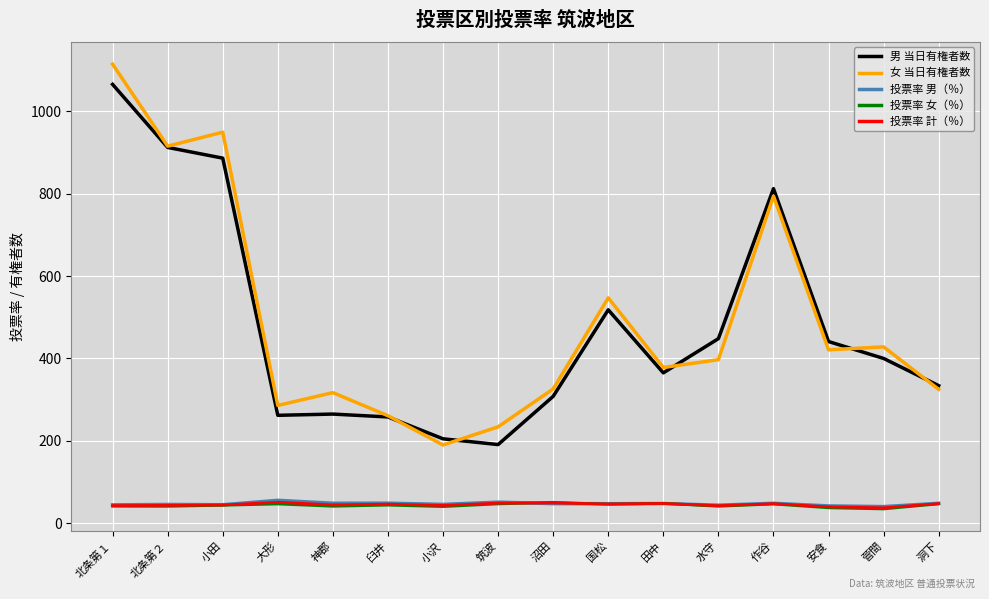

What is the difference between the highest and lowest values at 作谷?

765.3